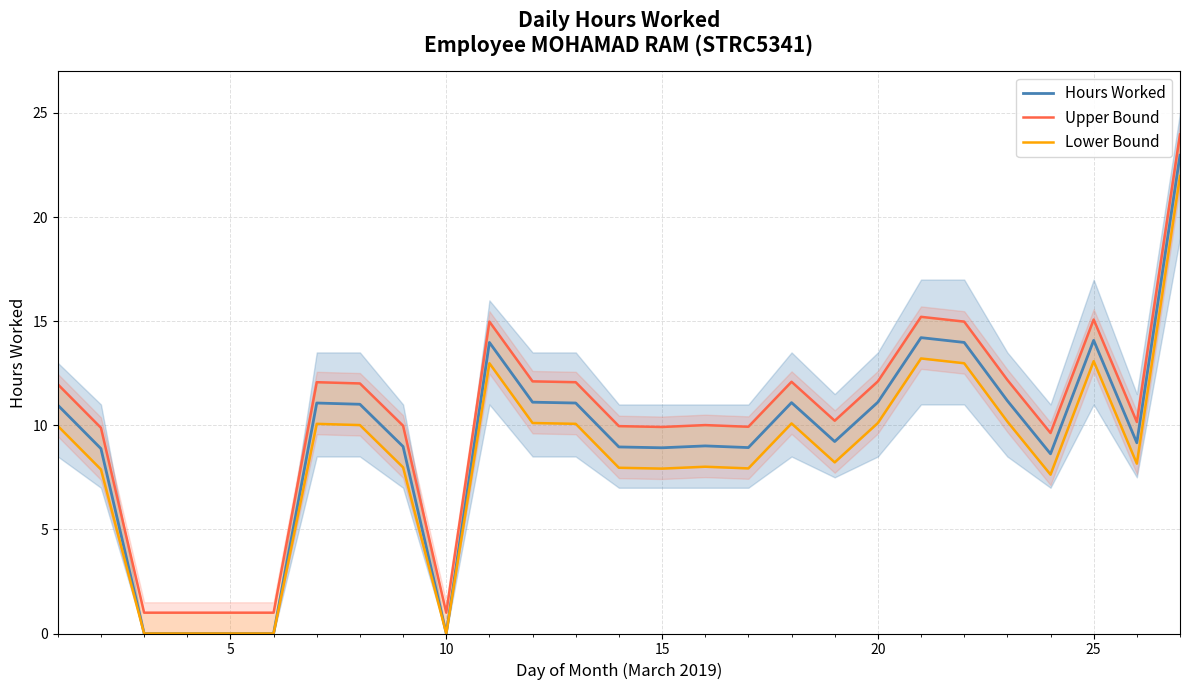

Between 25 and 15, which is larger?

25